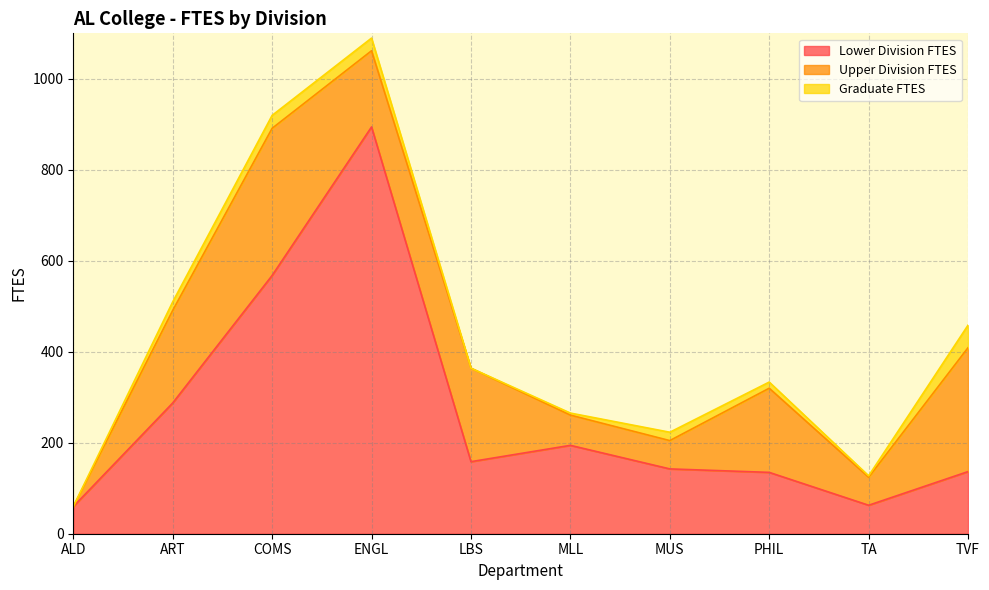

What is the total value across all series at COMS?

919.6